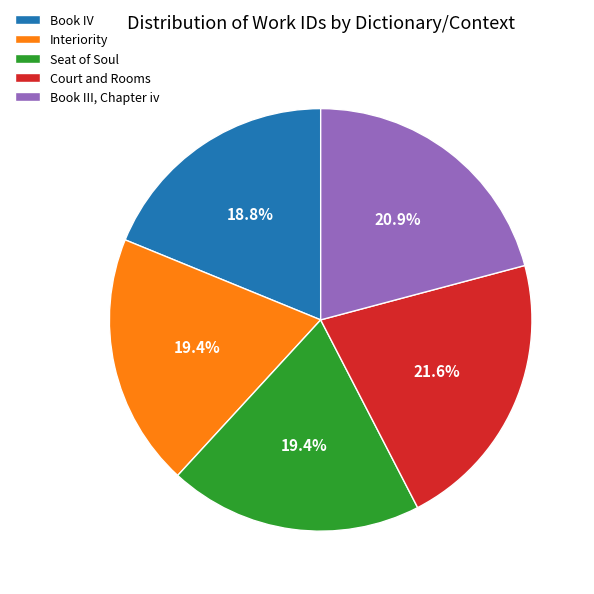

Is there any slice that represents more than half of the pie?

No